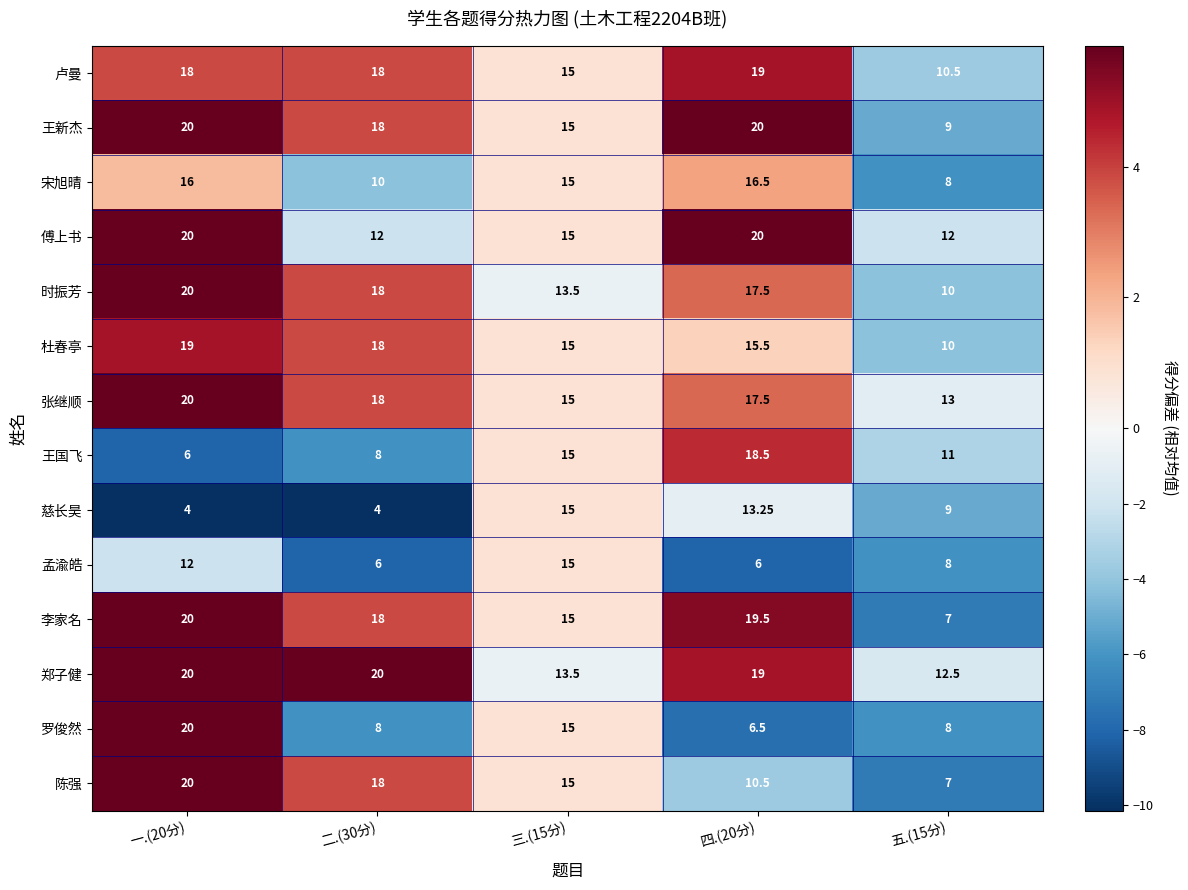

Which series has the largest total across all categories?

郑子健